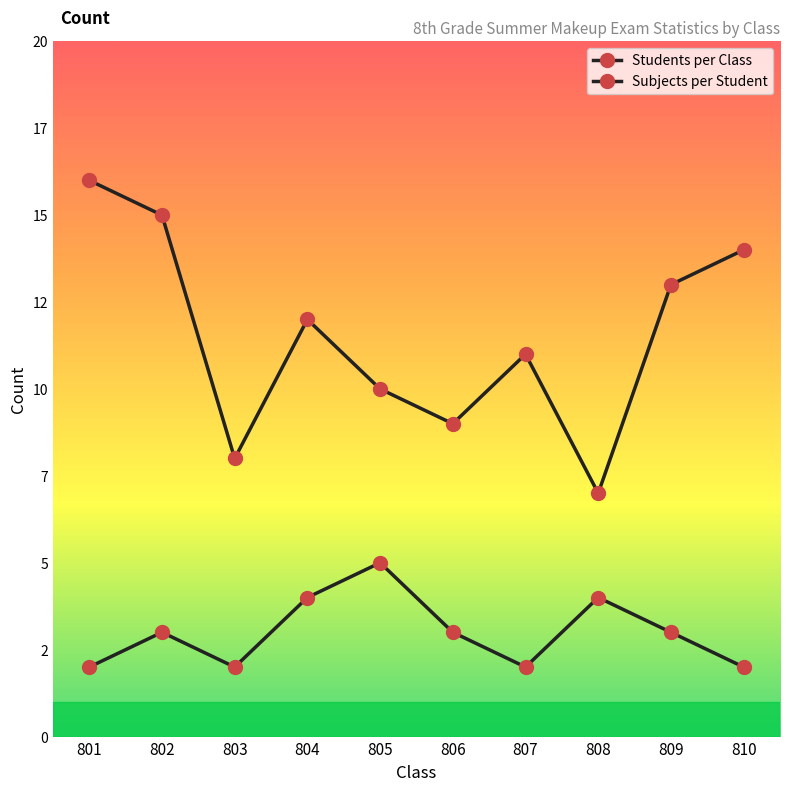

Reading right to left, what are all the values shown in this chart?

Students per Class: 14	13	7	11	9	10	12	8	15	16
Subjects per Student: 2	3	4	2	3	5	4	2	3	2